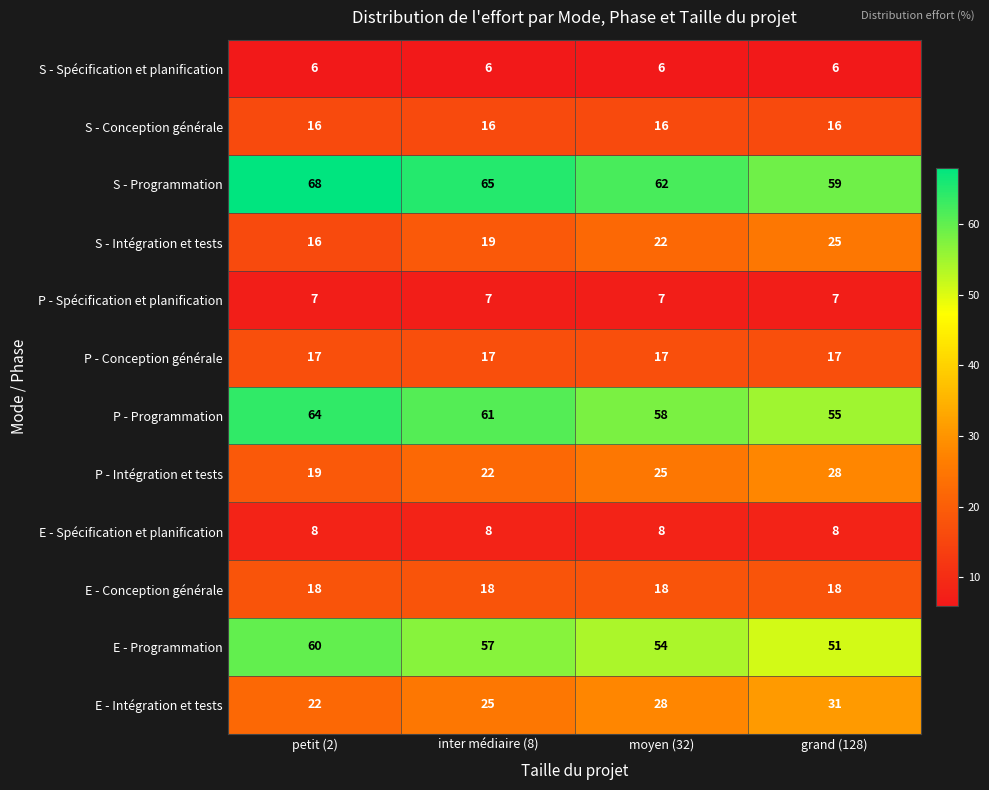

True or false: P - Spécification et planification has a value of 11 at petit (2).

False